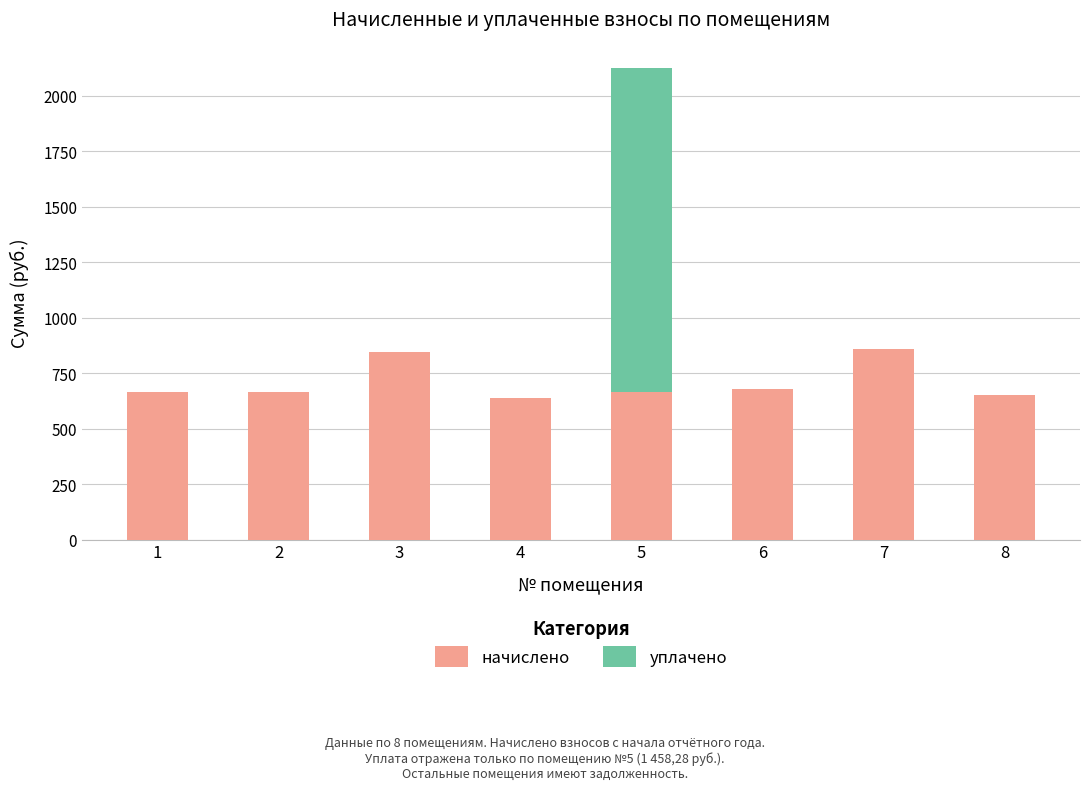

What is the total value across all series at 8?

652.2